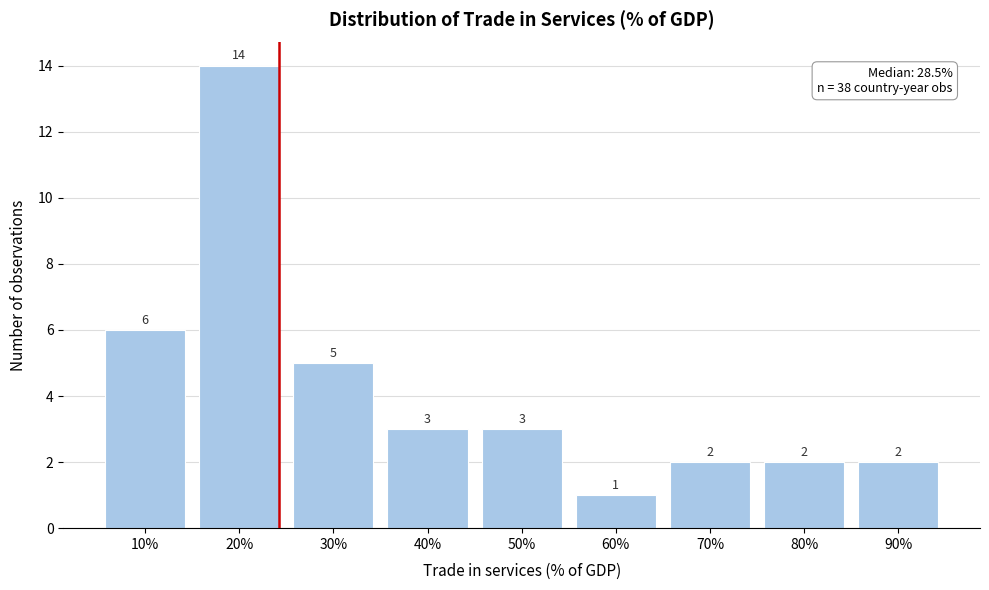

Reading left to right, list all the values displayed in this chart.

10%=6	20%=14	30%=5	40%=3	50%=3	60%=1	70%=2	80%=2	90%=2